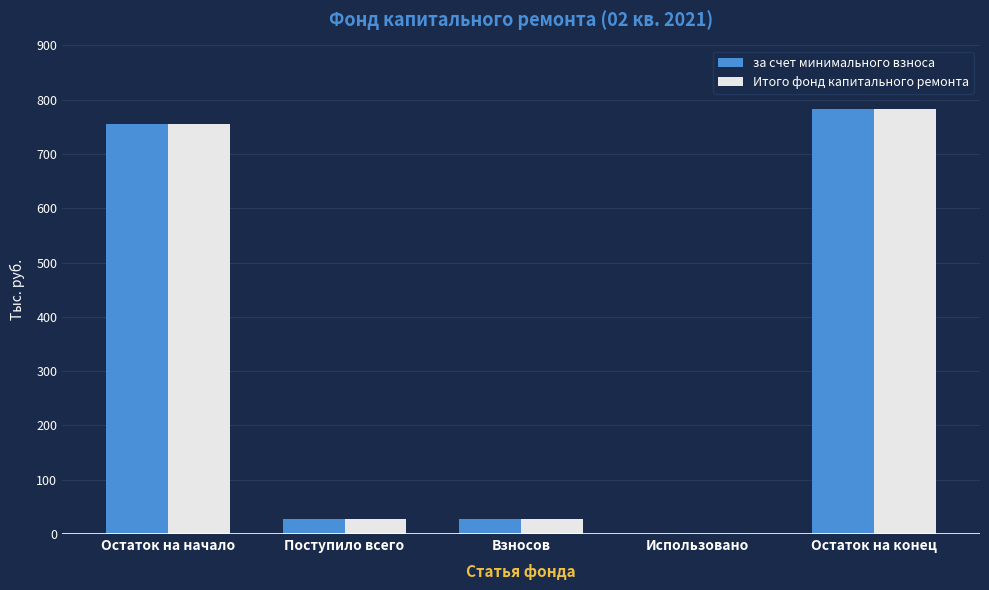

How many data points does each series have?

5